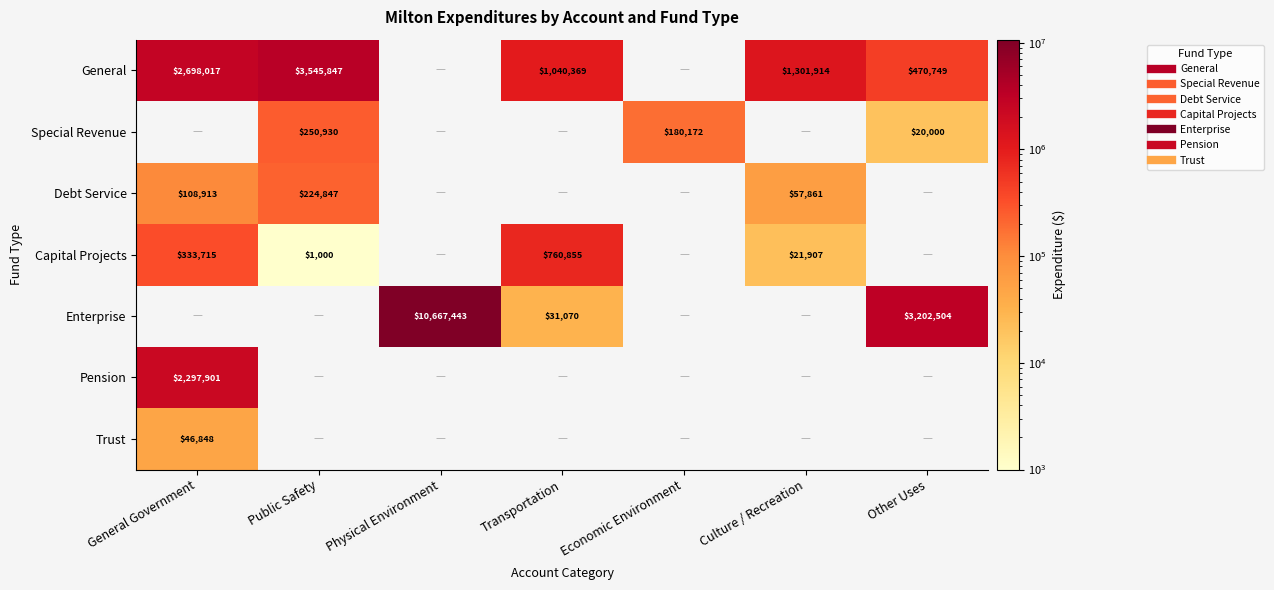

What is the difference between the Capital Projects values at Economic Environment and General Government?

333715